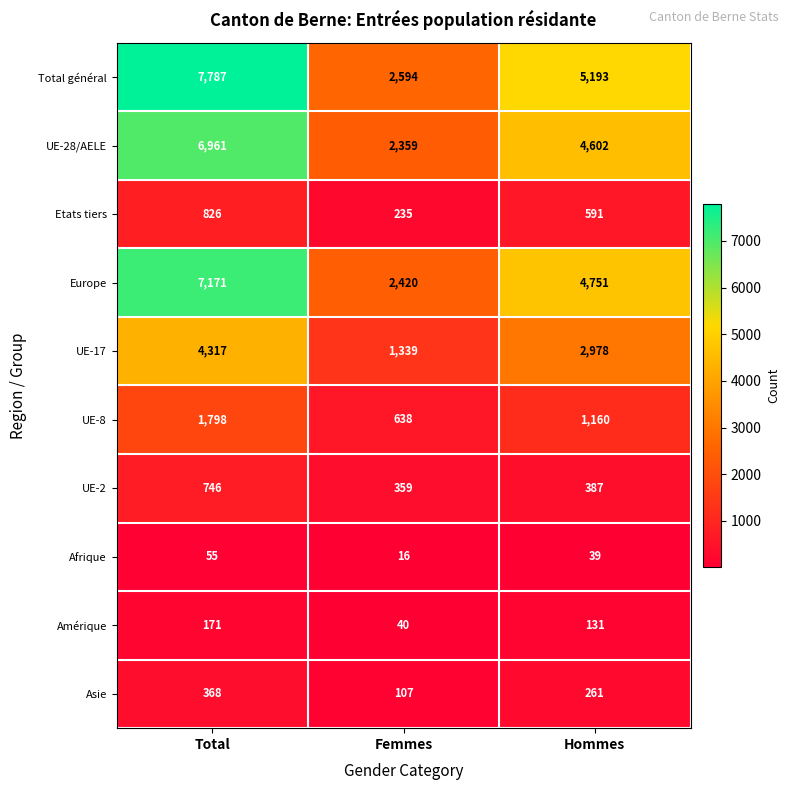

Where is Europe nearest to the value 4795?

Hommes